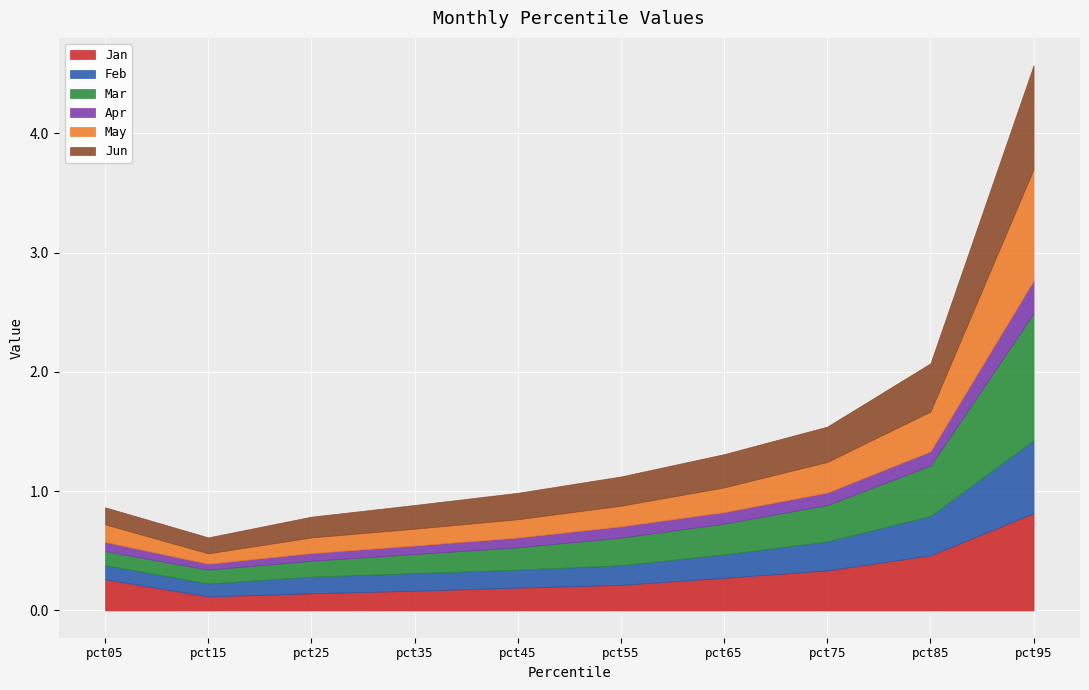

At which category is the sum across all series the highest?

pct95